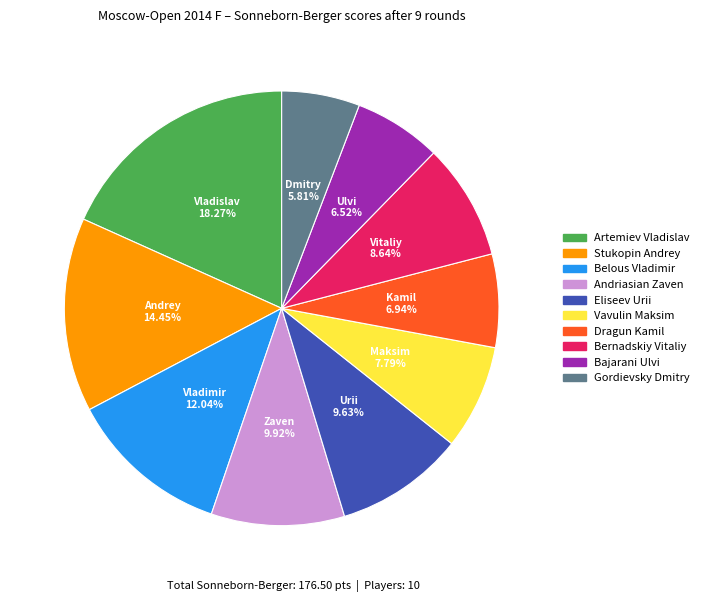

Which has a higher value, Vavulin Maksim or Dragun Kamil?

Vavulin Maksim